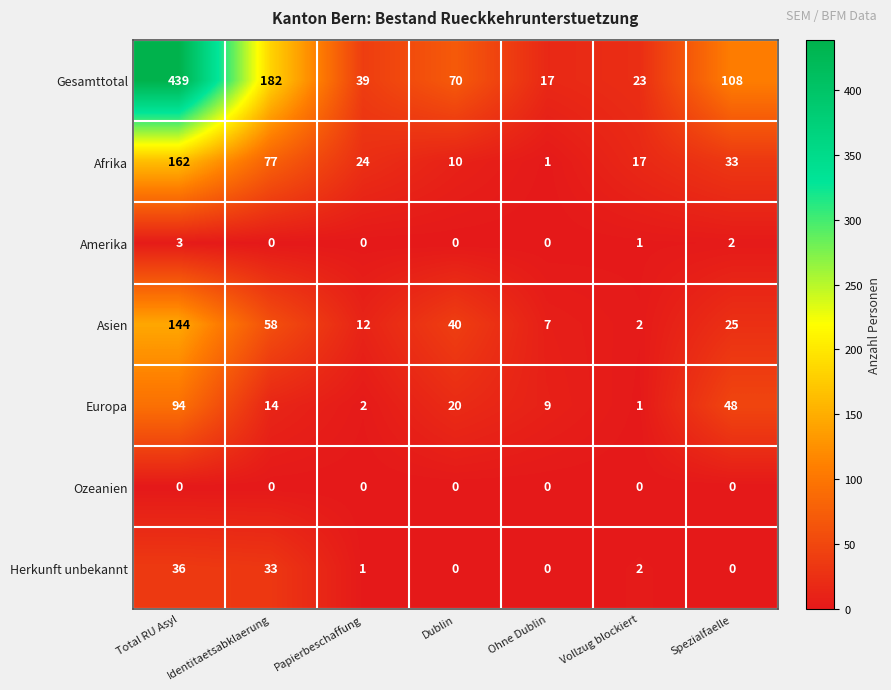

Is it true that Gesamttotal equals 17 at Ohne Dublin?

True